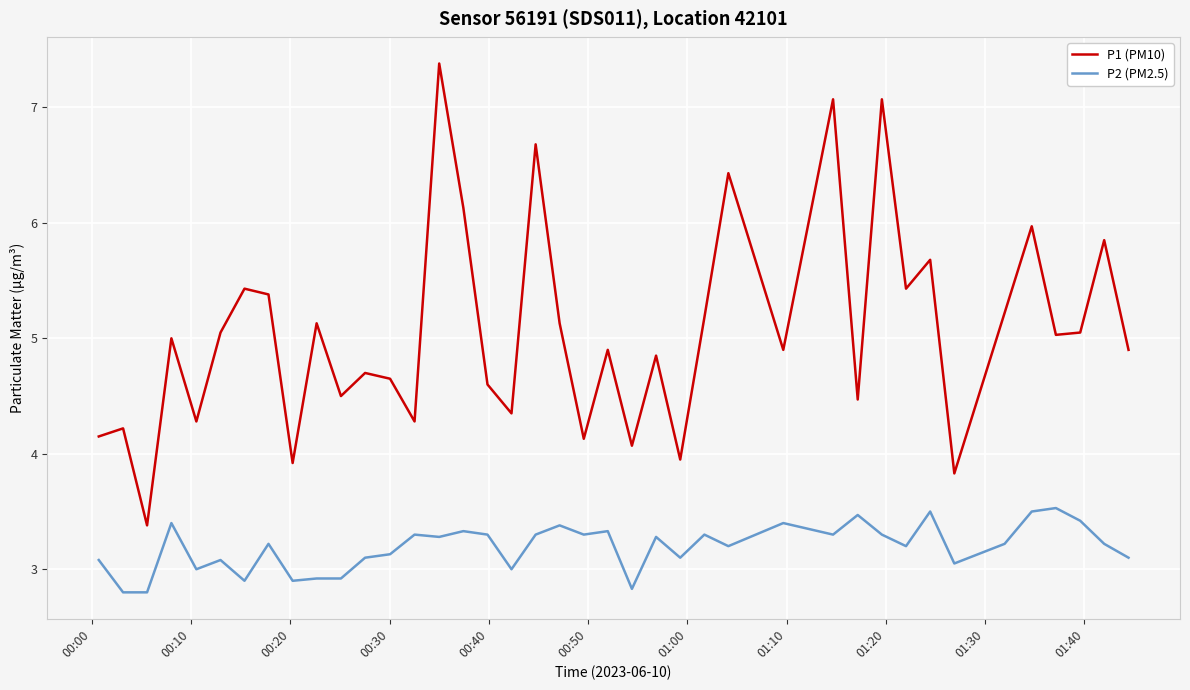

Which series has the largest range (max minus min)?

P1 (PM10)